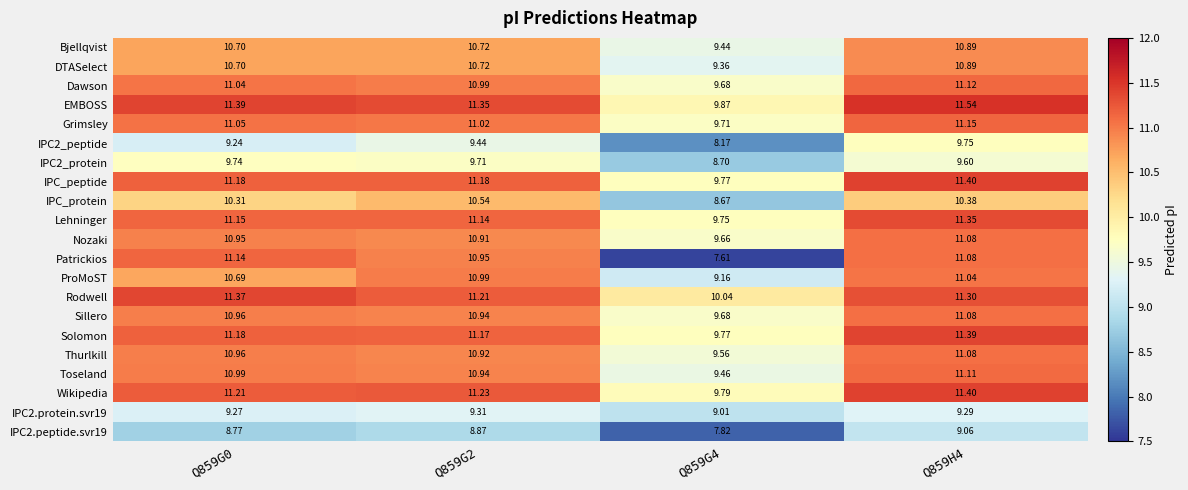

Which series has the largest range (max minus min)?

Patrickios